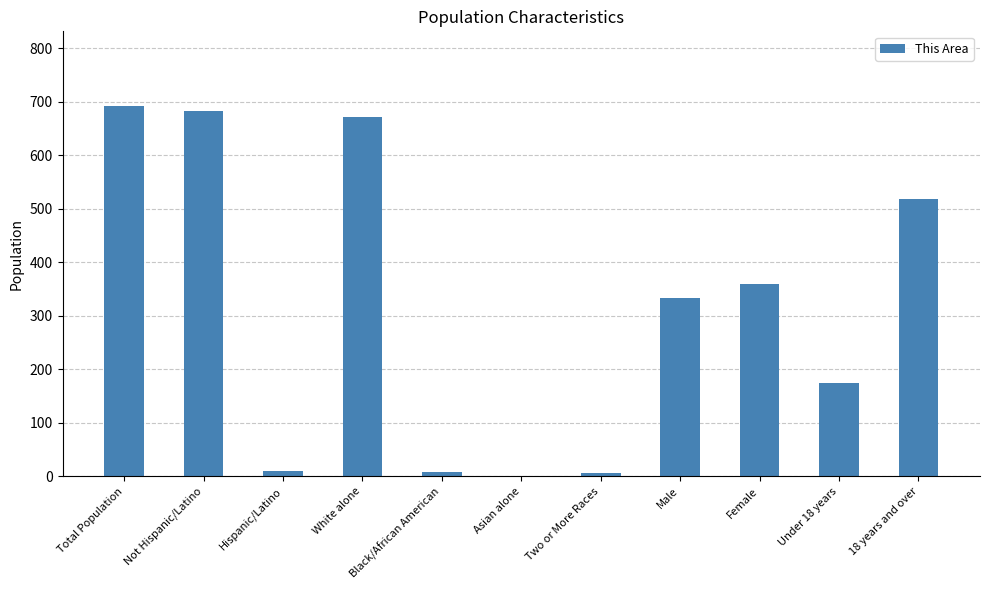

What is the approximate value at Female, to the nearest 100?

400